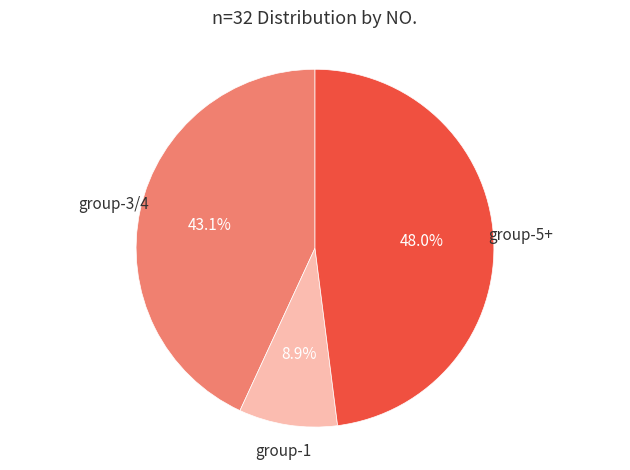

Is there any slice that represents more than half of the pie?

No